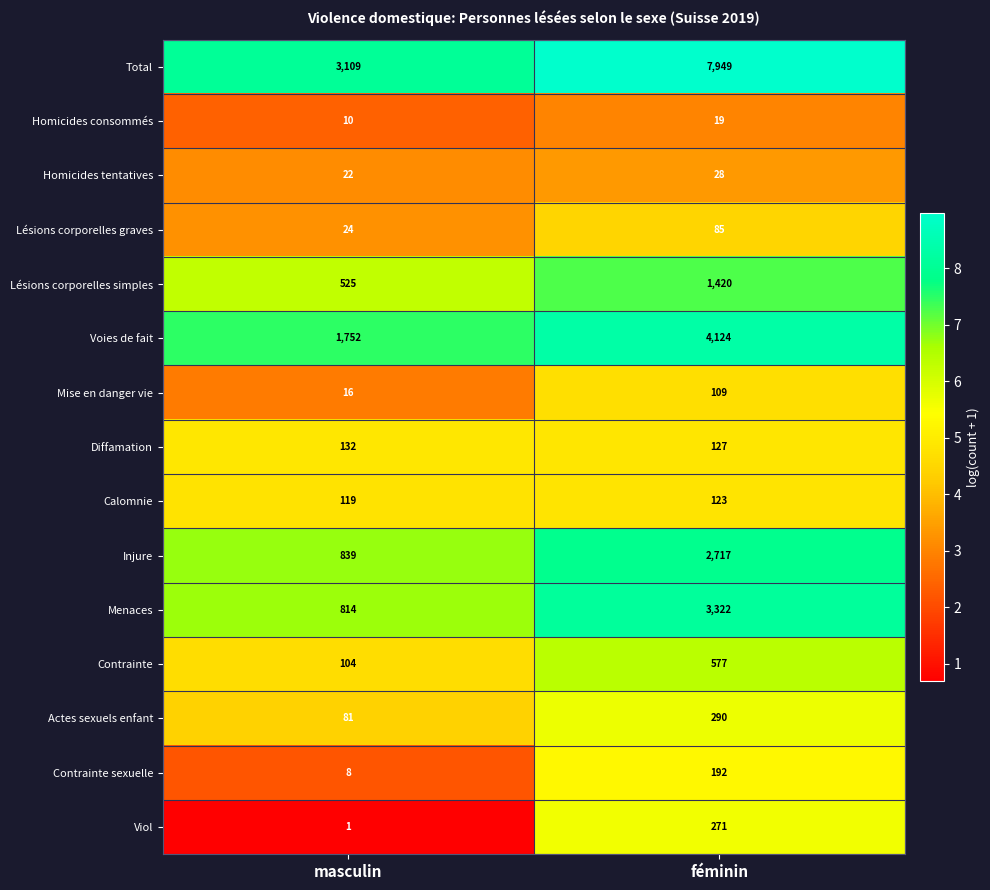

The value of Actes sexuels enfant at masculin is 41. True or false?

False